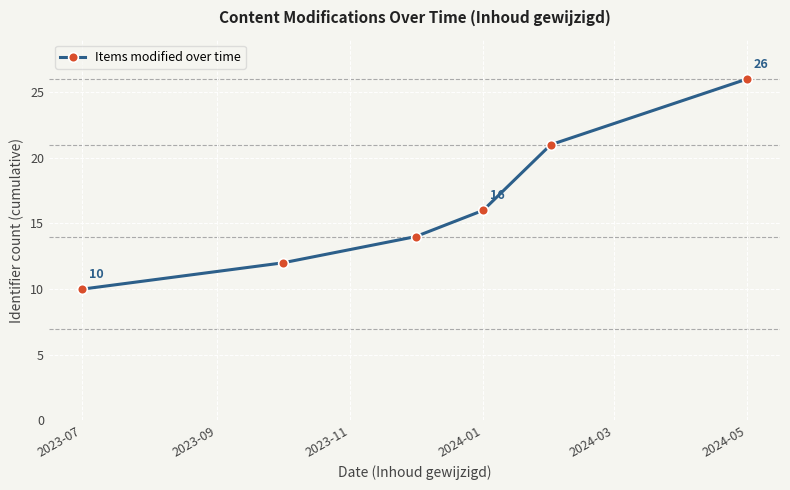

Reading left to right, what are all the values shown in this chart?

10	12	14	16	21	26